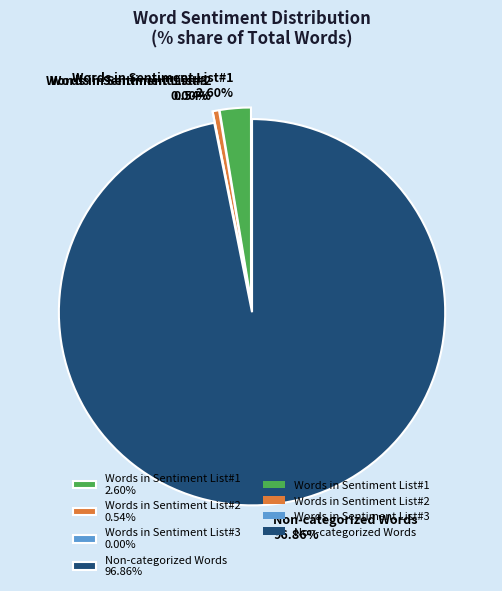

Is it true that Words in Sentiment List#1 is 3% of the pie?

True